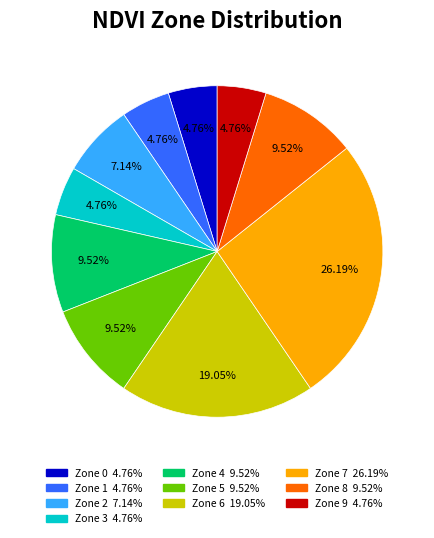

What percentage is the Zone 9 slice, to the nearest percent?

5%